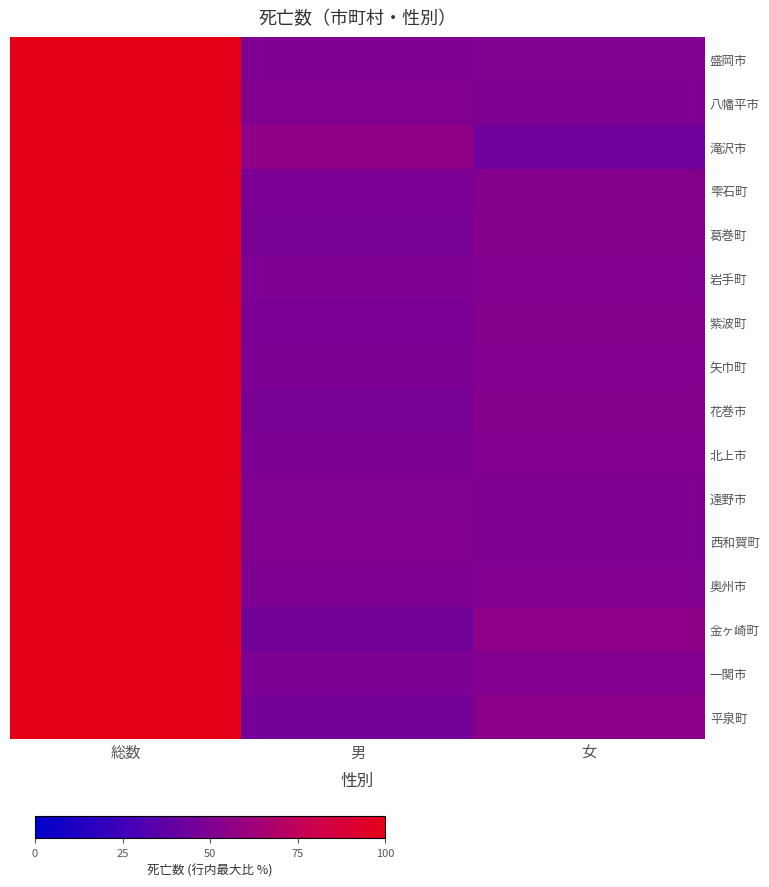

At how many categories does at least one series exceed 86?

1